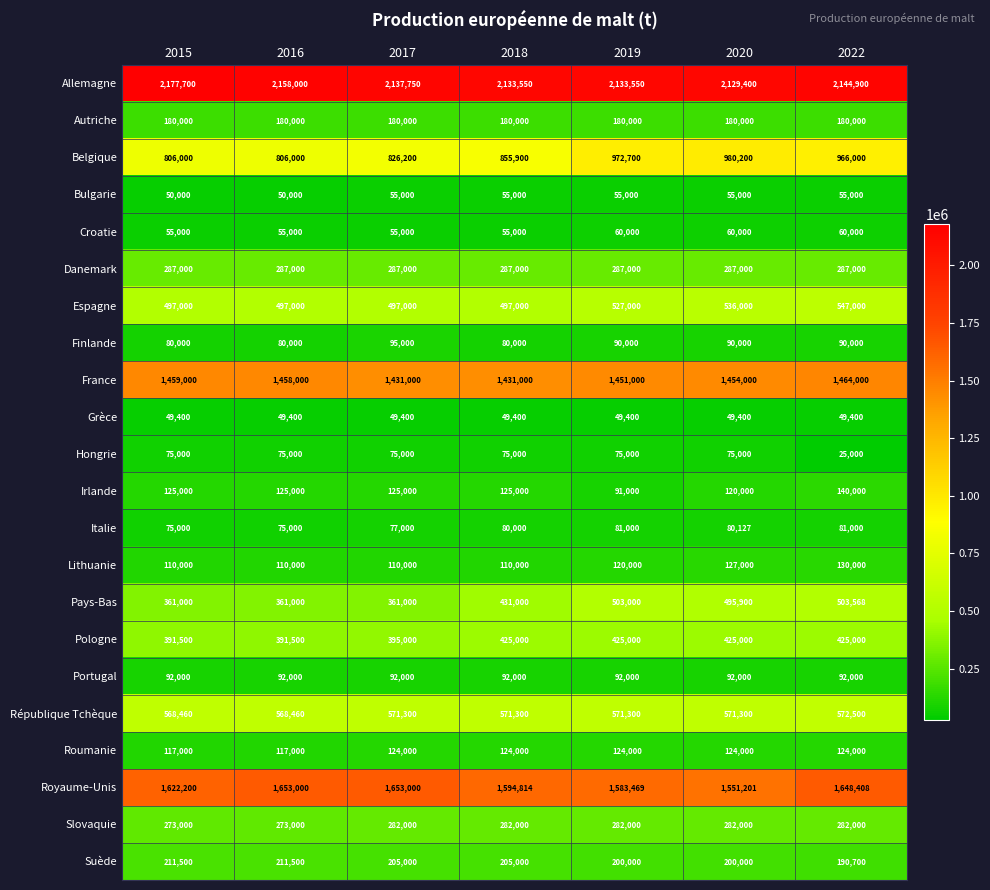

At how many categories does at least one series exceed 416000?

7